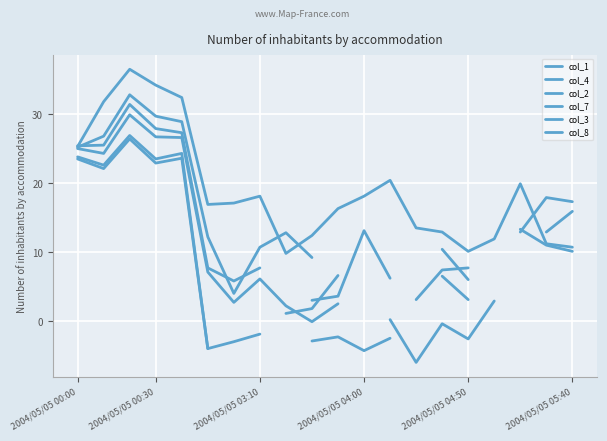

What is the approximate value of col_1 at 2004/05/05 03:10?

18.1